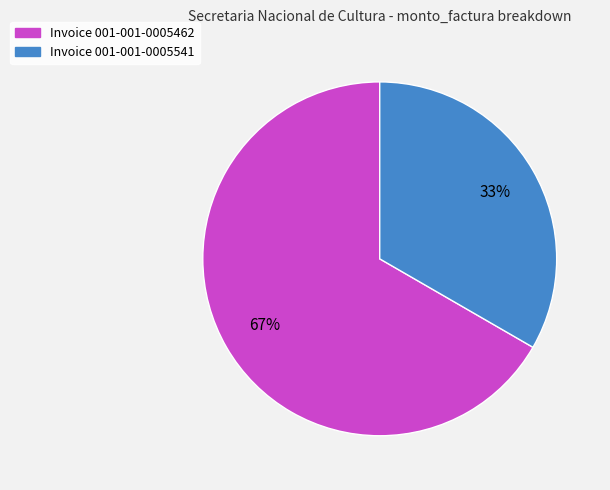

To the nearest percent, what is the average slice percentage?

50%